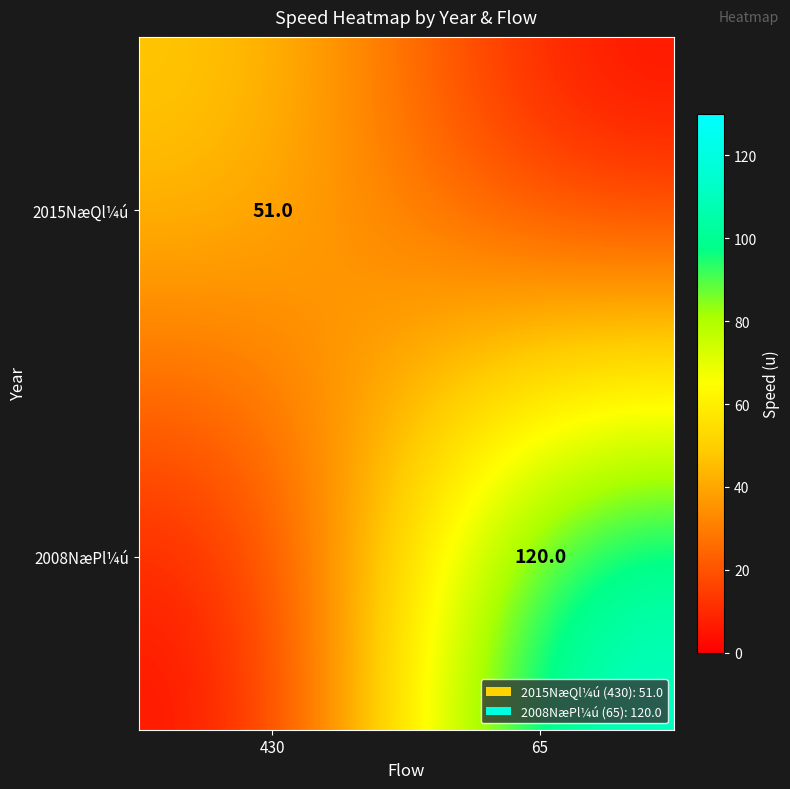

True or false: 2015NæQl¼ú has a value of 31 at 430.

False